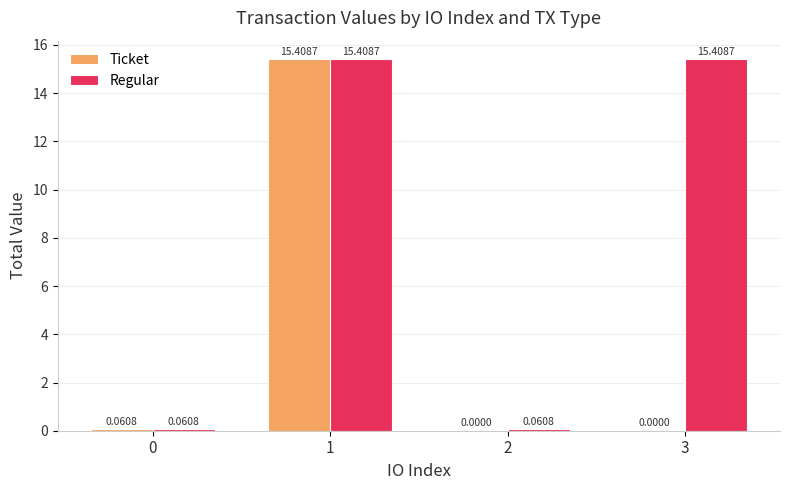

Is the value of Regular at 2 greater than the value of Ticket at 1?

No